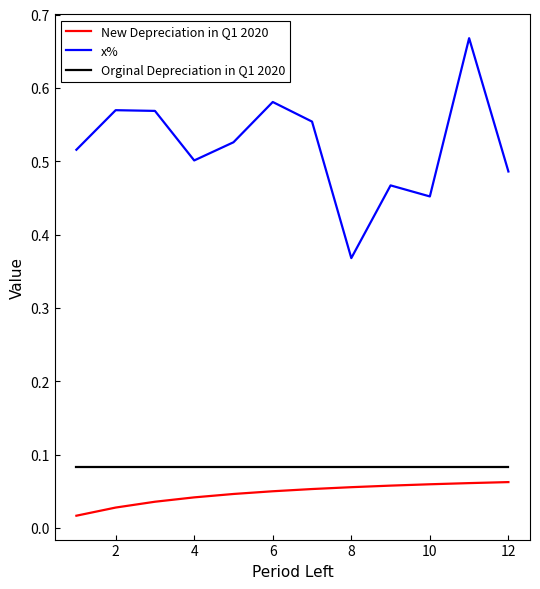

True or false: New Depreciation in Q1 2020 and Orginal Depreciation in Q1 2020 cross at least once.

False